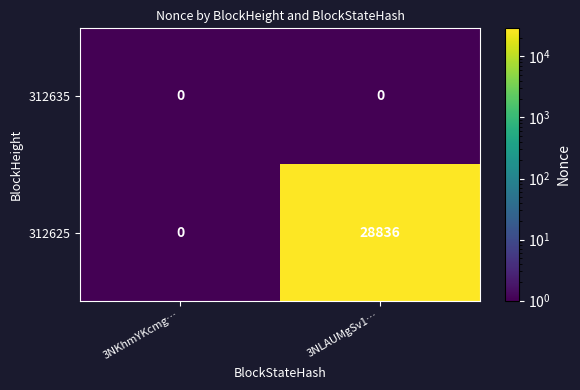

List the series in order of their peak value, lowest first.

312635, 312625